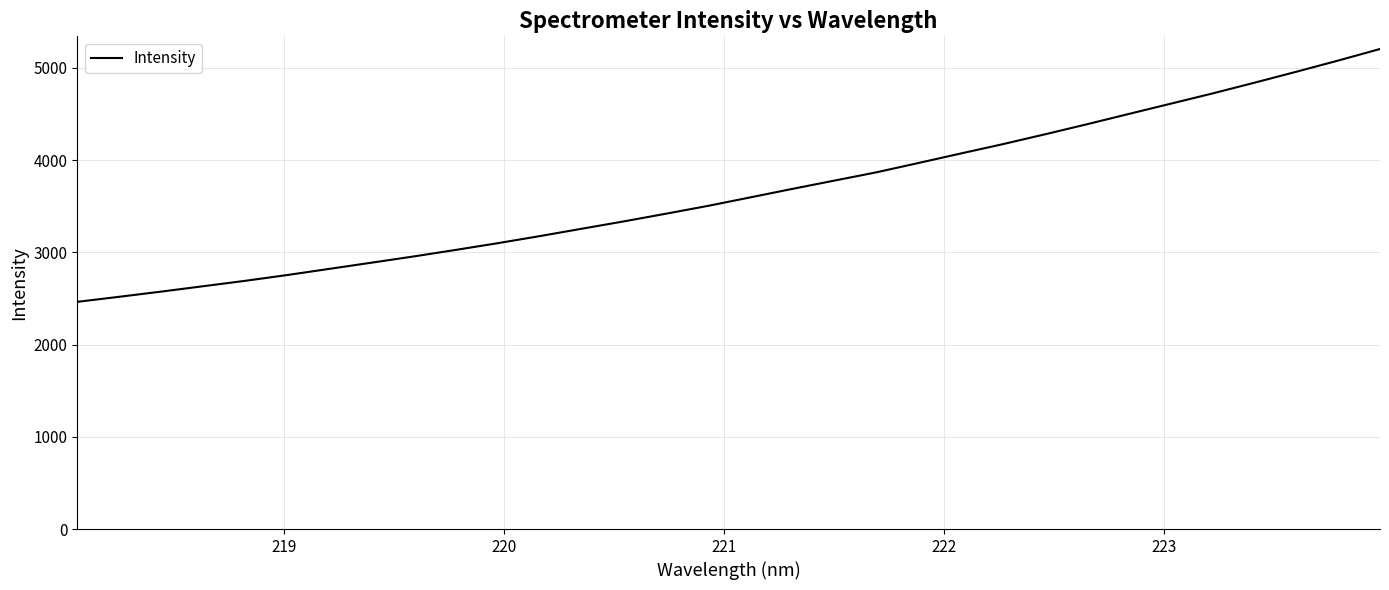

What is the difference between the maximum and minimum values?

2741.3